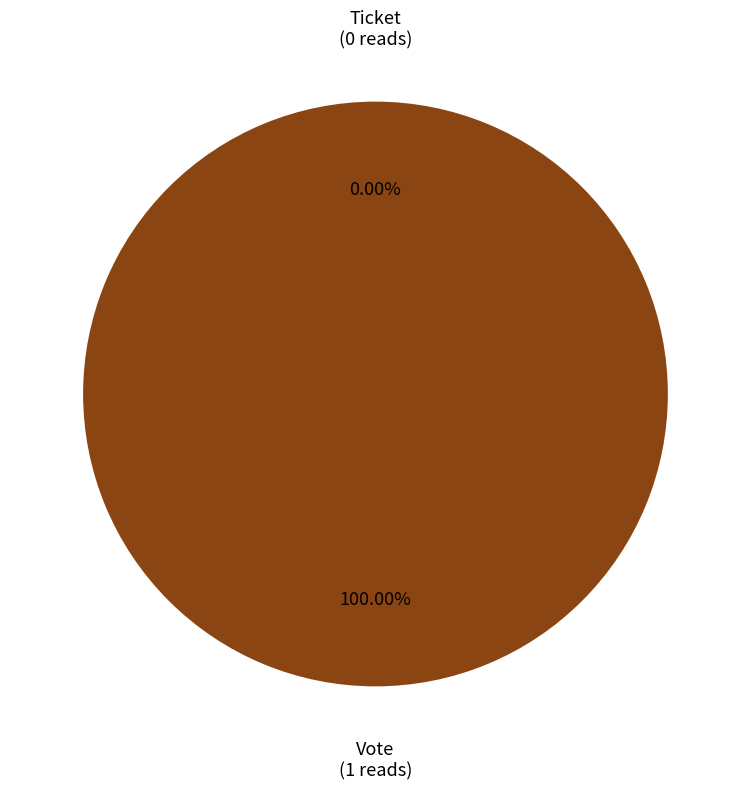

To the nearest percent, what is the average slice percentage?

50%